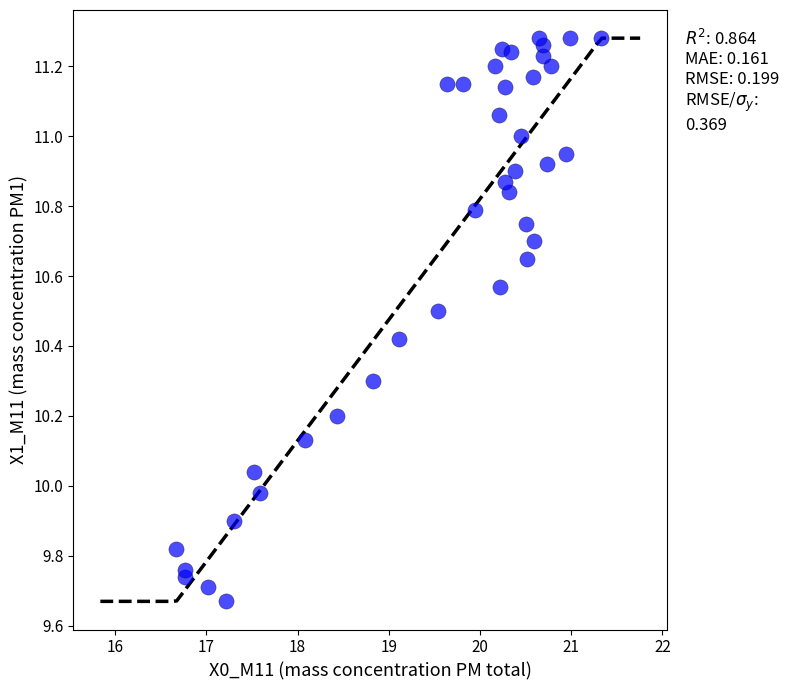

What is the range of Y values (max minus min)?

1.6